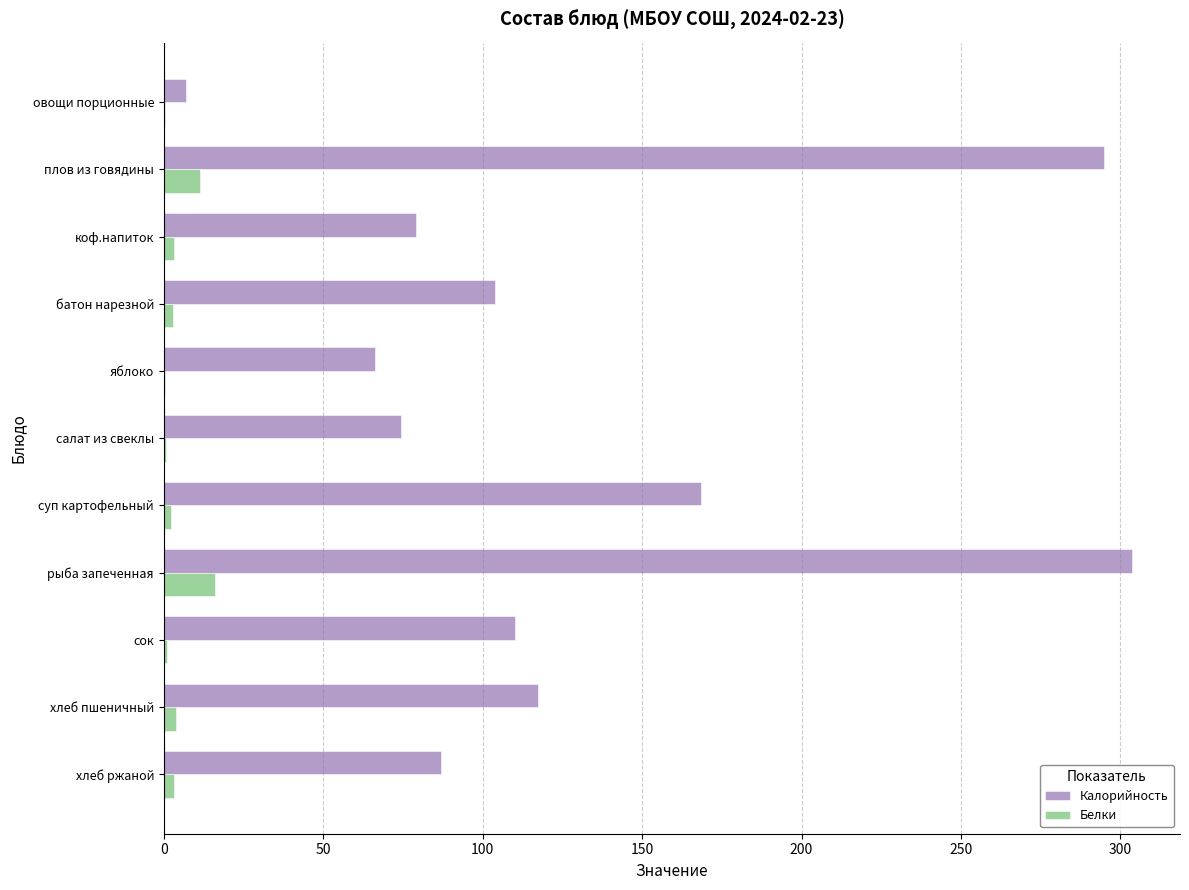

What is the sum of all Белки values?

45.4